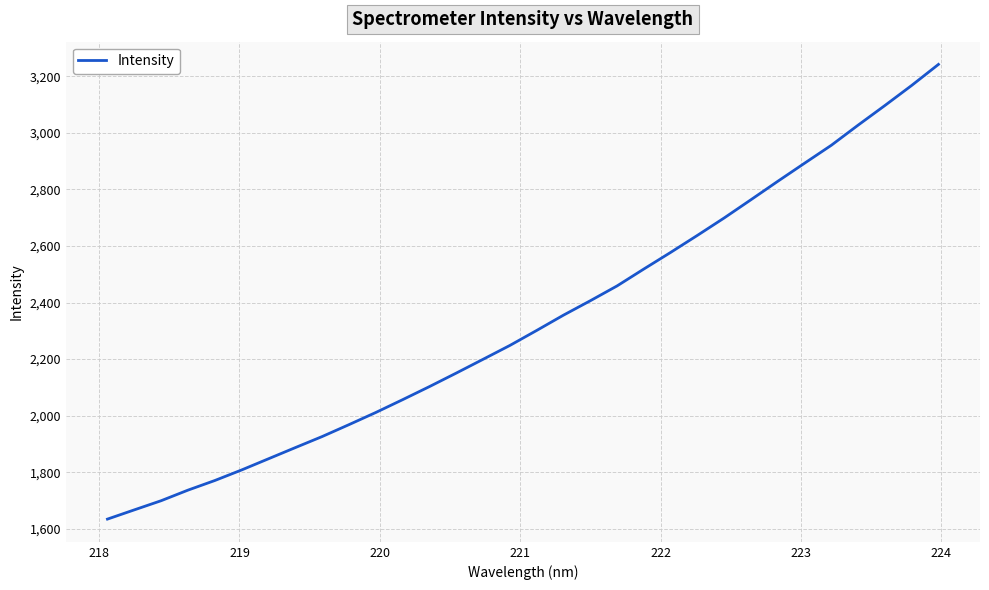

Does the chart display data point markers on the line(s)?

No